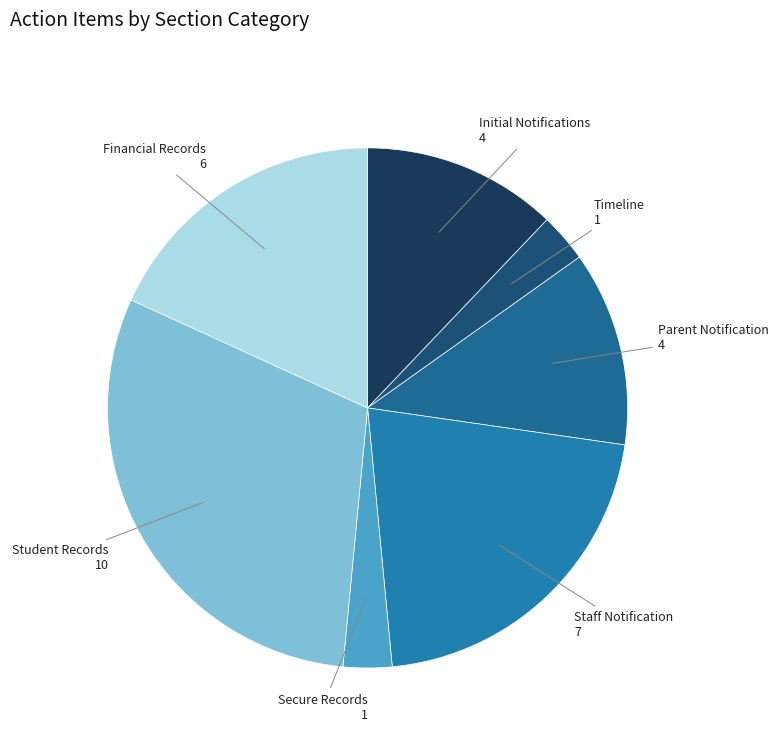

Is Parent Notification 4 the majority of the pie?

No